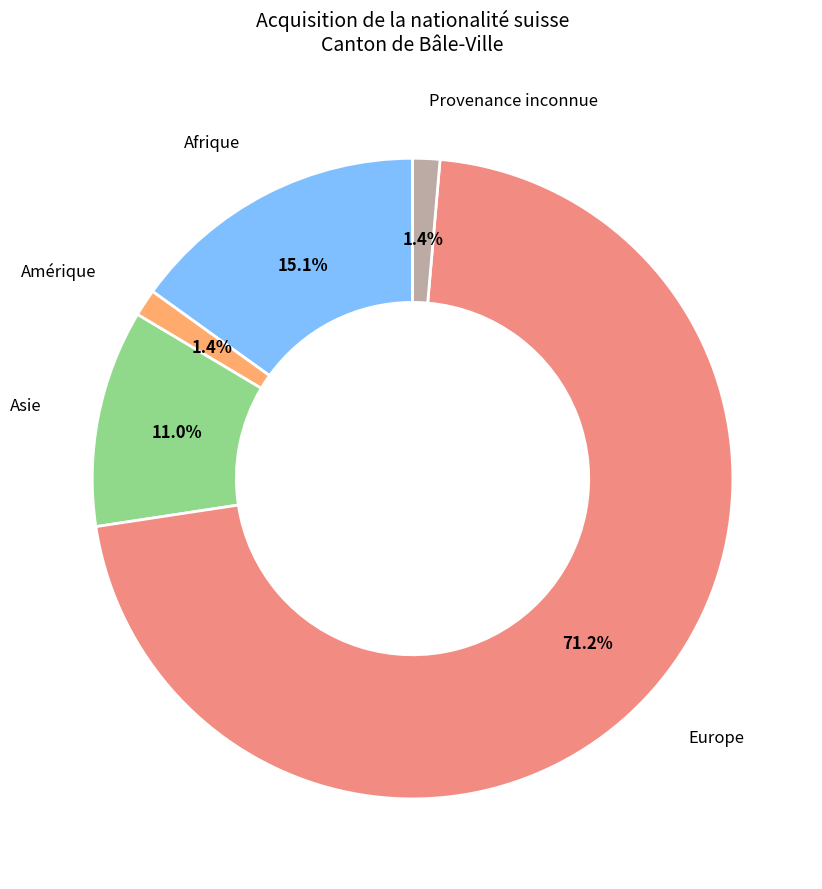

To the nearest percent, what is the difference between the Provenance inconnue and Europe slice percentages?

70%